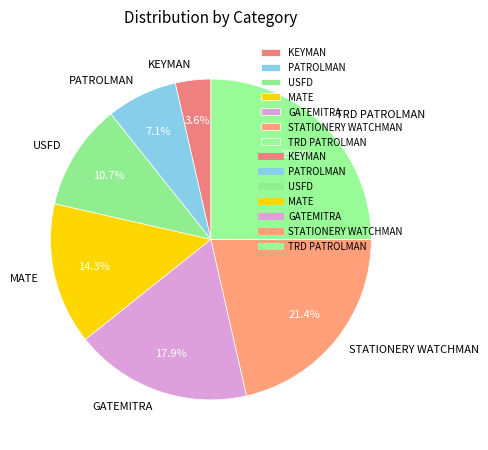

Is there any slice that represents more than half of the pie?

No